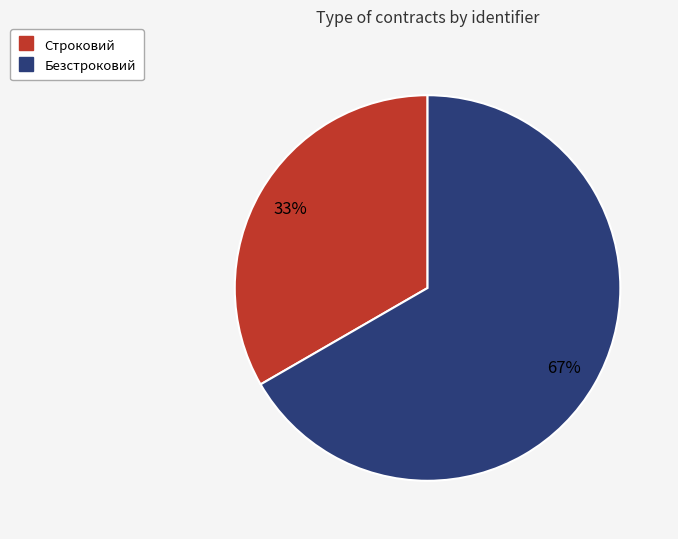

The Безстроковий slice represents 72% of the pie. True or false?

False